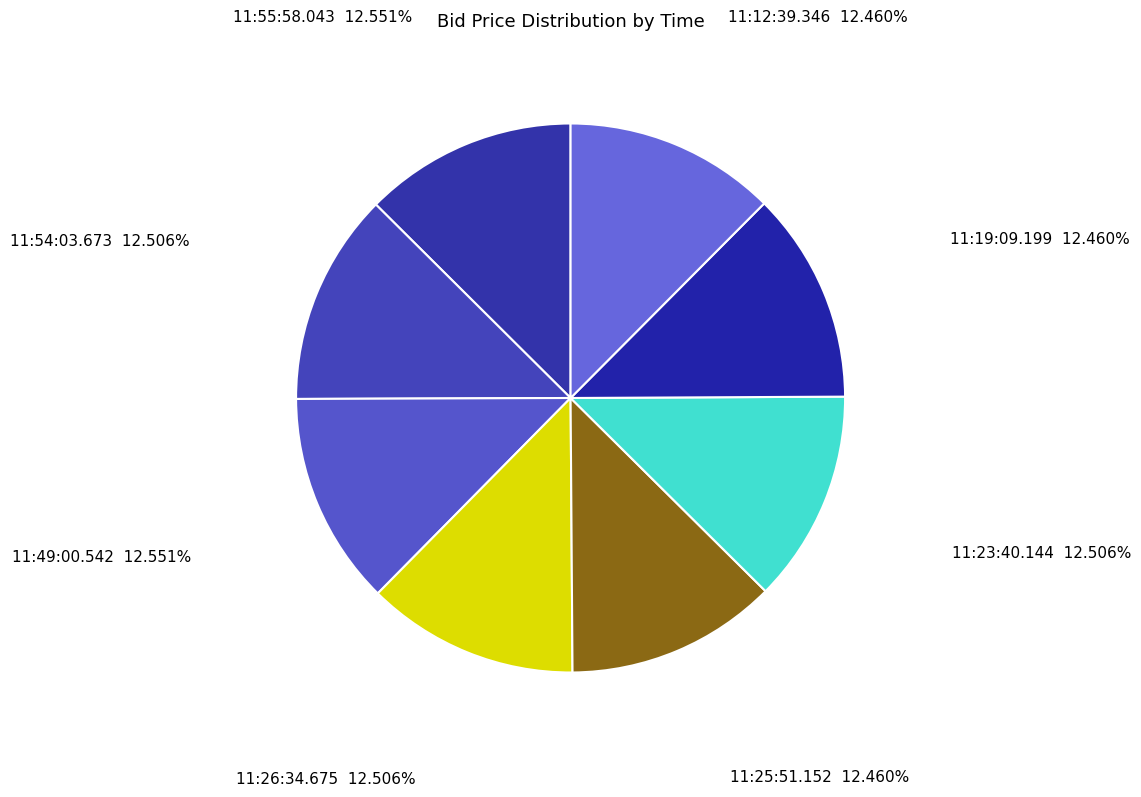

Is there any slice that represents more than half of the pie?

No